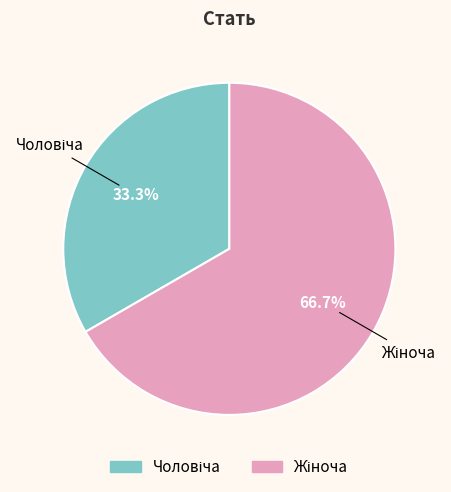

Count the number of slices in the pie.

2